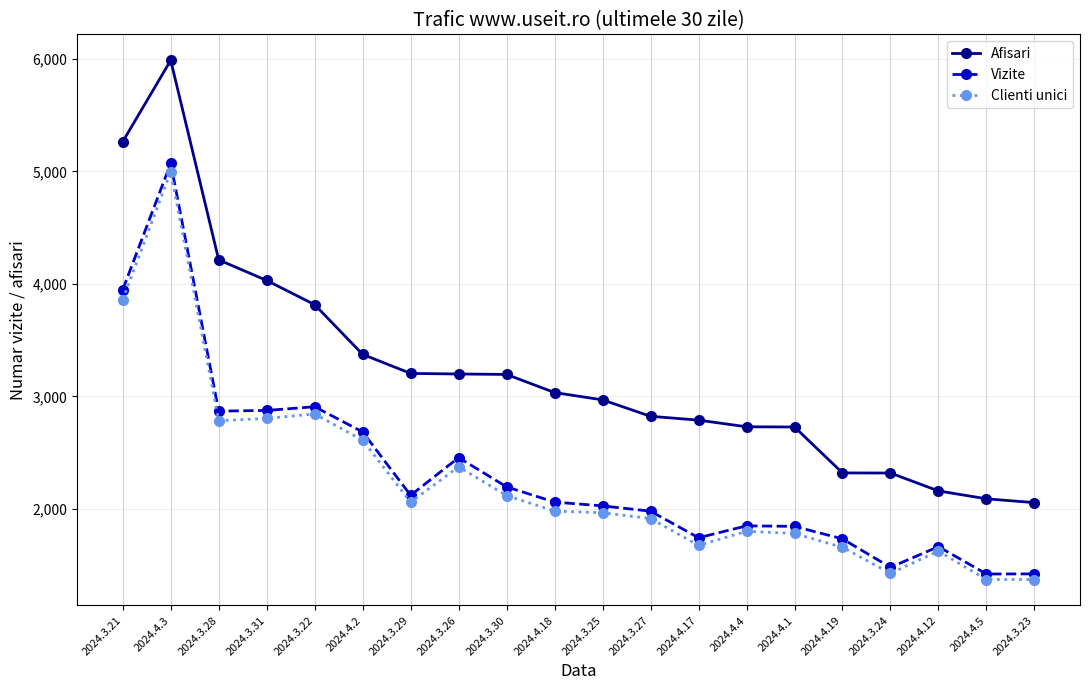

The value of Afisari at 2024.4.18 is 4796. True or false?

False